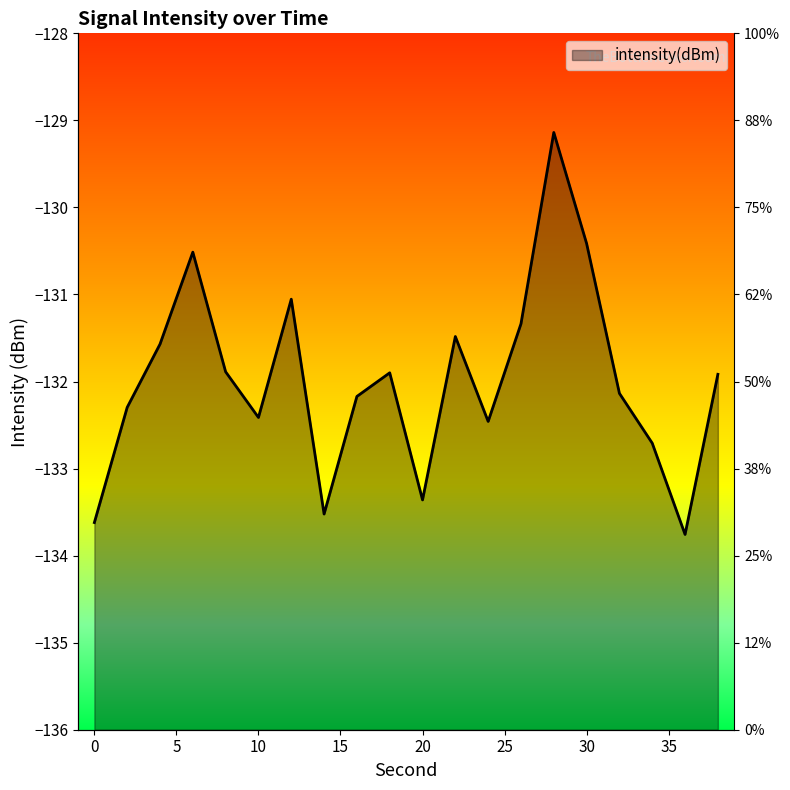

How many points are lower than both their immediate neighbors (excluding endpoints)?

5